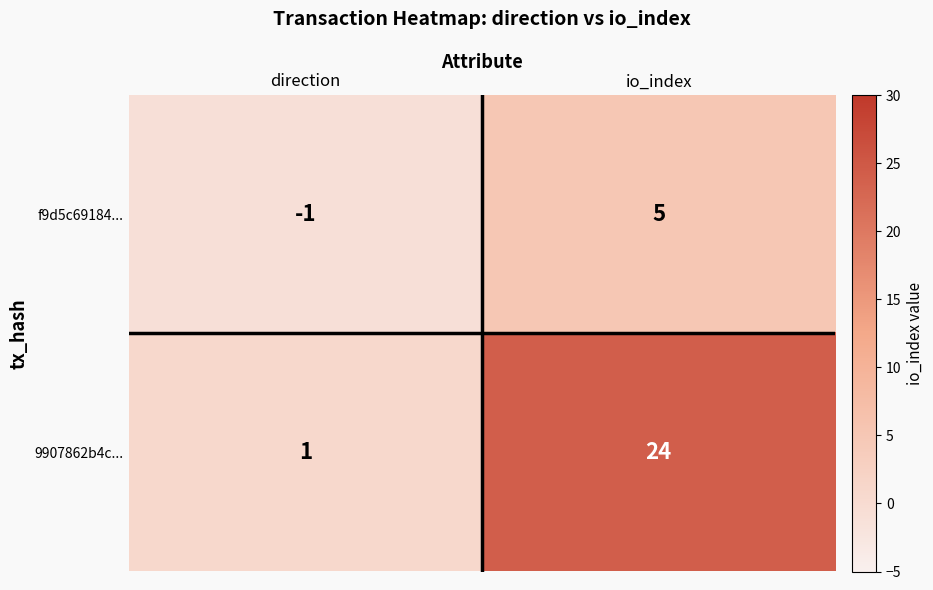

Is it true that 9907862b4c... equals 33 at io_index?

False